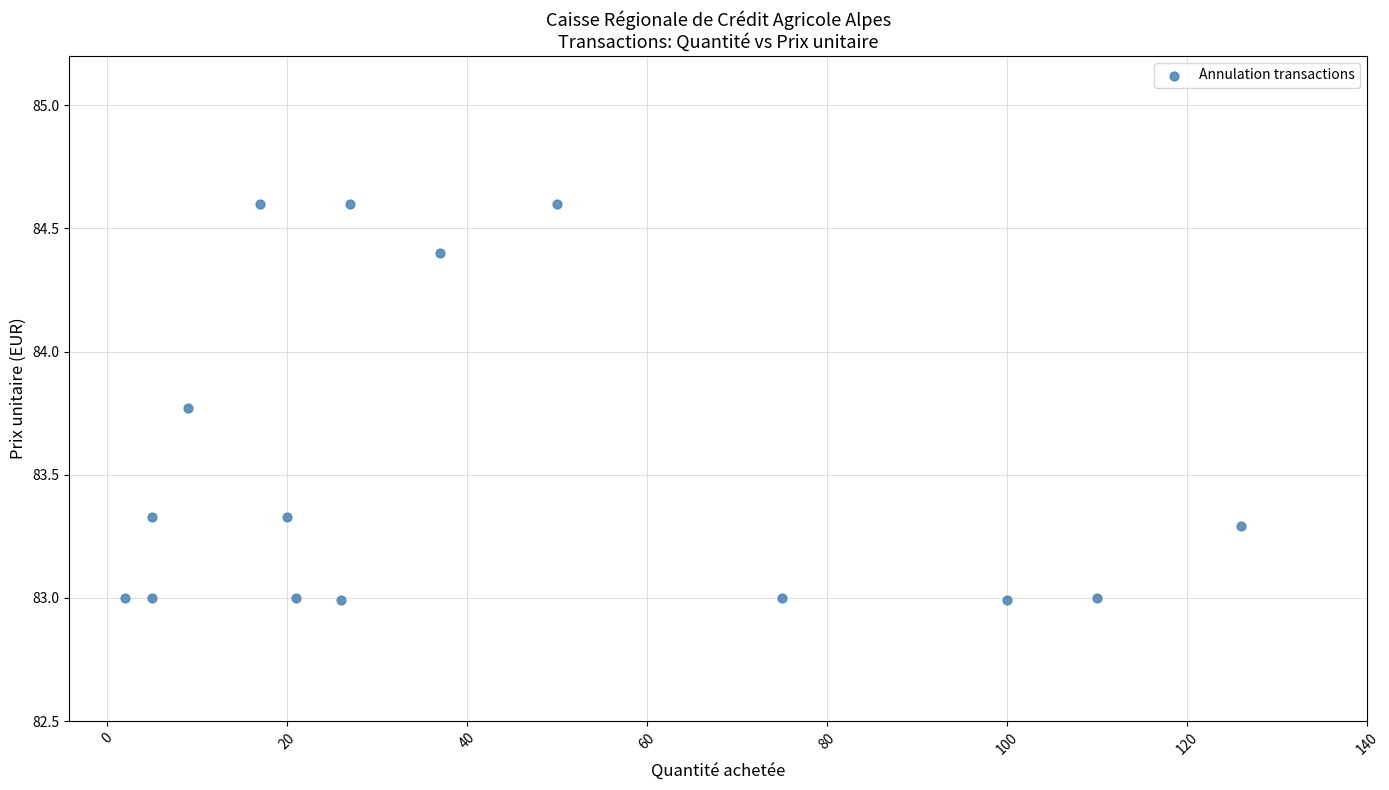

What is the range of Y values (max minus min)?

1.6